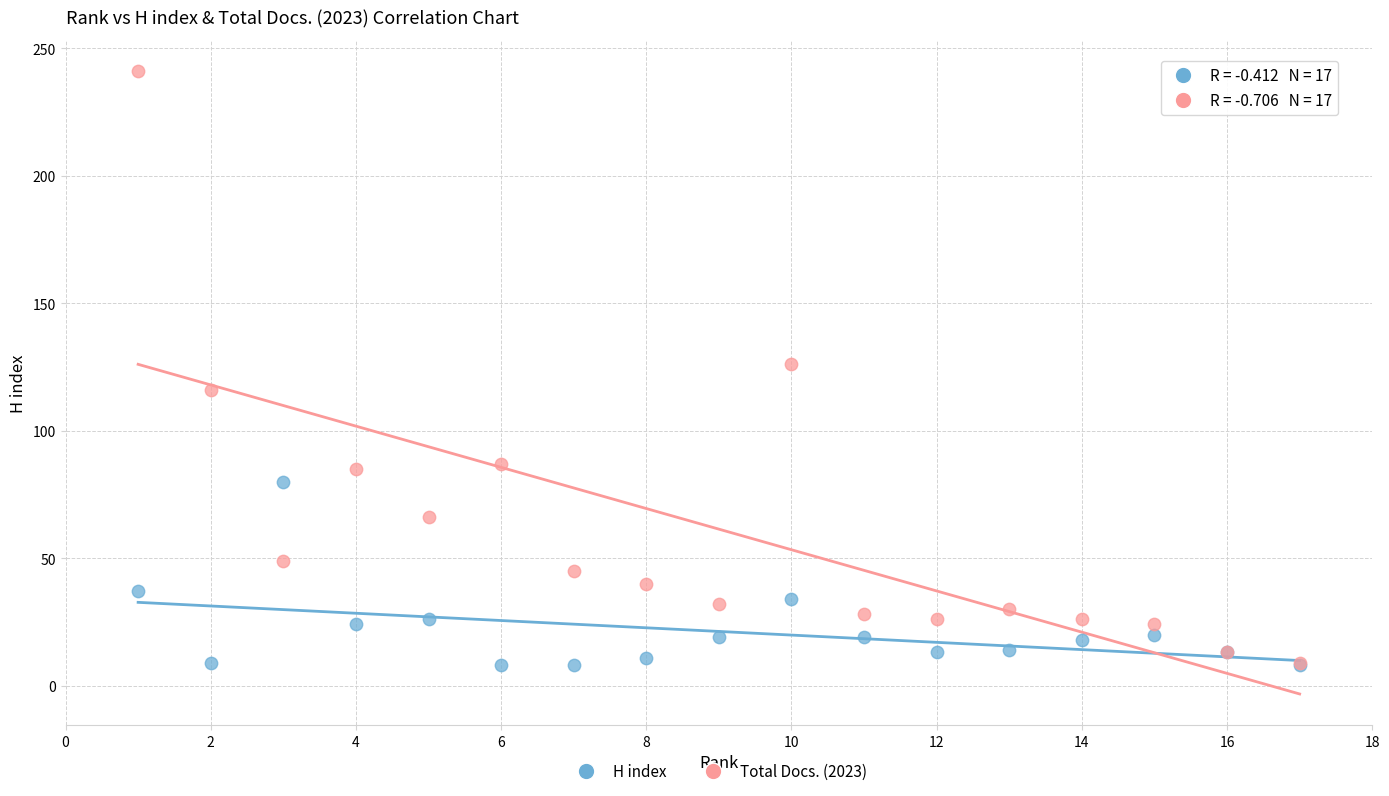

What are all the series names shown in the legend?

H index, Total Docs. (2023)